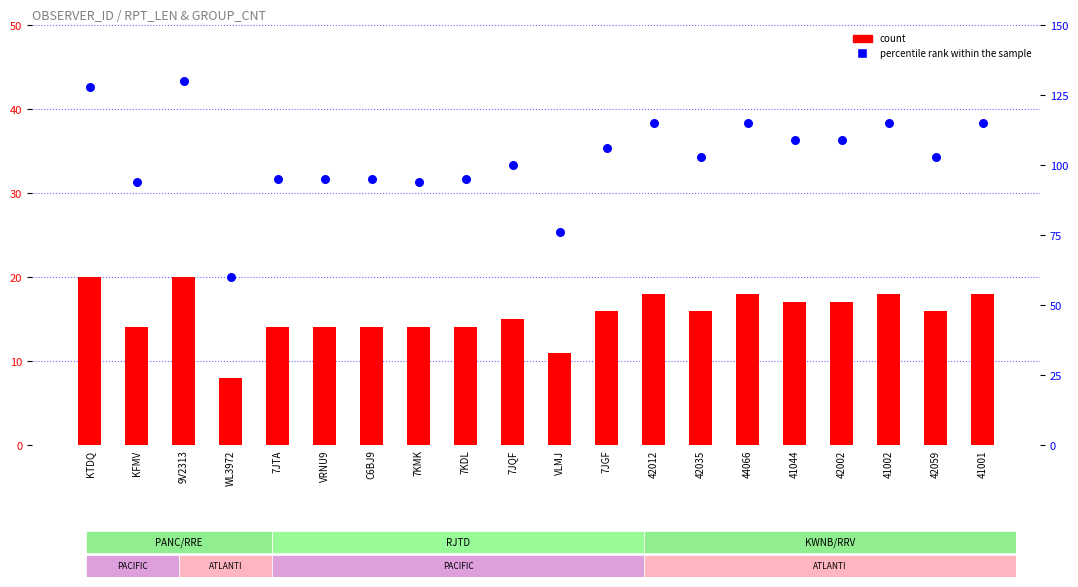

What is the total value across all series at VLMJ?

87